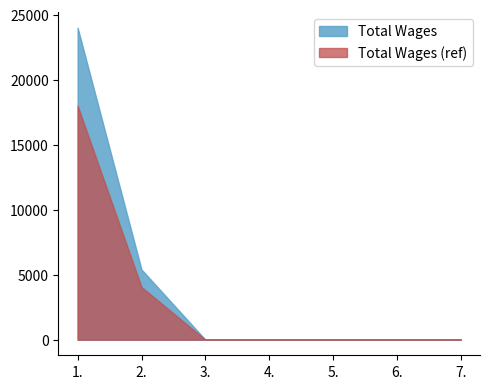

What is the greatest value displayed?

24000